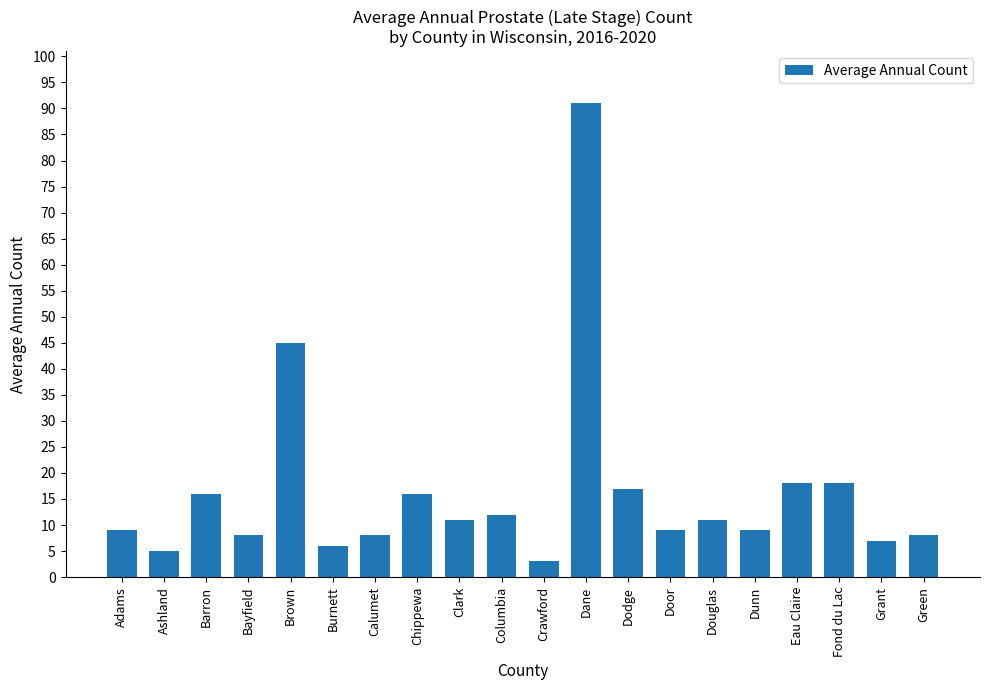

What is the change in value from Brown to Eau Claire?

-27